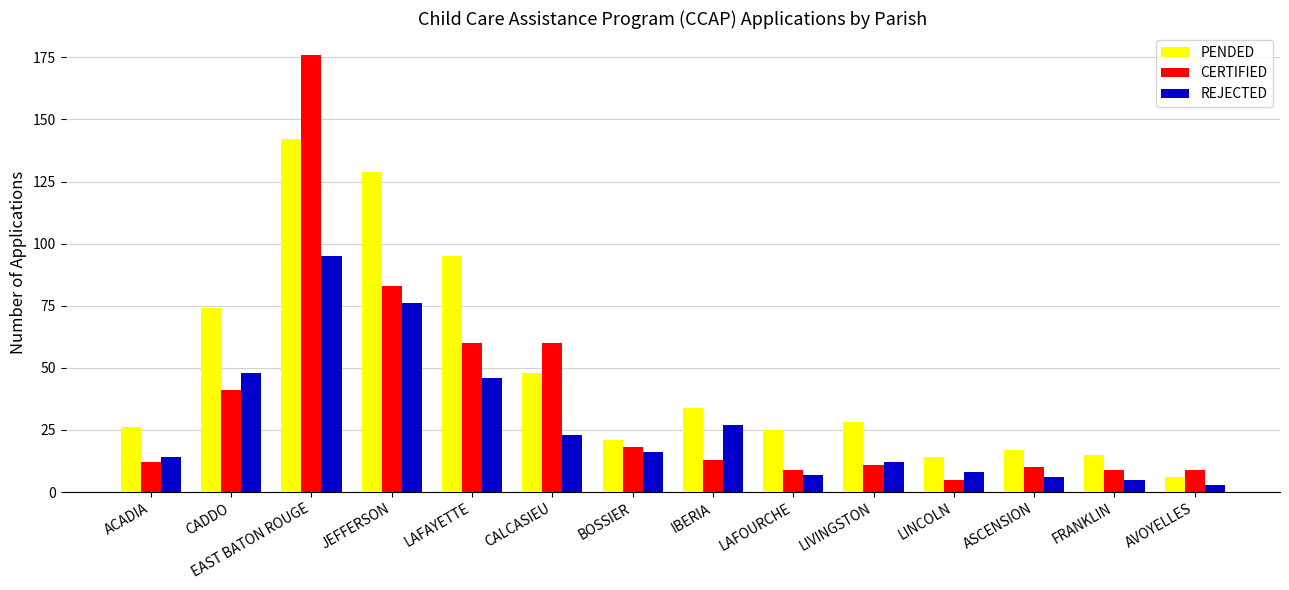

Reading left to right, transcribe all the data shown in this chart.

PENDED: ACADIA=26	CADDO=74	EAST BATON ROUGE=142	JEFFERSON=129	LAFAYETTE=95	CALCASIEU=48	BOSSIER=21	IBERIA=34	LAFOURCHE=25	LIVINGSTON=28	LINCOLN=14	ASCENSION=17	FRANKLIN=15	AVOYELLES=6
CERTIFIED: ACADIA=12	CADDO=41	EAST BATON ROUGE=176	JEFFERSON=83	LAFAYETTE=60	CALCASIEU=60	BOSSIER=18	IBERIA=13	LAFOURCHE=9	LIVINGSTON=11	LINCOLN=5	ASCENSION=10	FRANKLIN=9	AVOYELLES=9
REJECTED: ACADIA=14	CADDO=48	EAST BATON ROUGE=95	JEFFERSON=76	LAFAYETTE=46	CALCASIEU=23	BOSSIER=16	IBERIA=27	LAFOURCHE=7	LIVINGSTON=12	LINCOLN=8	ASCENSION=6	FRANKLIN=5	AVOYELLES=3